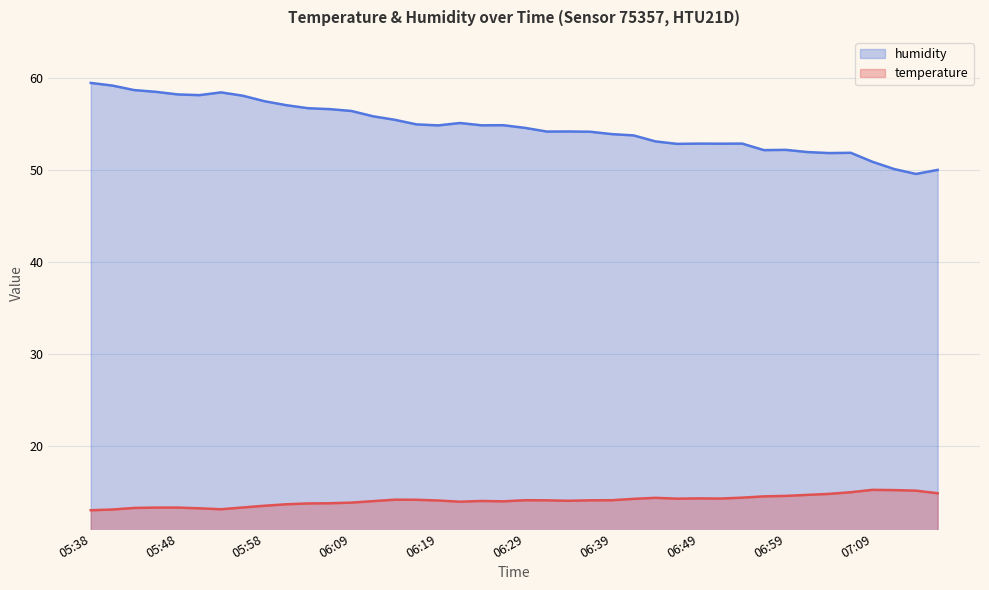

What is the label of the 19th point from the right?

06:31